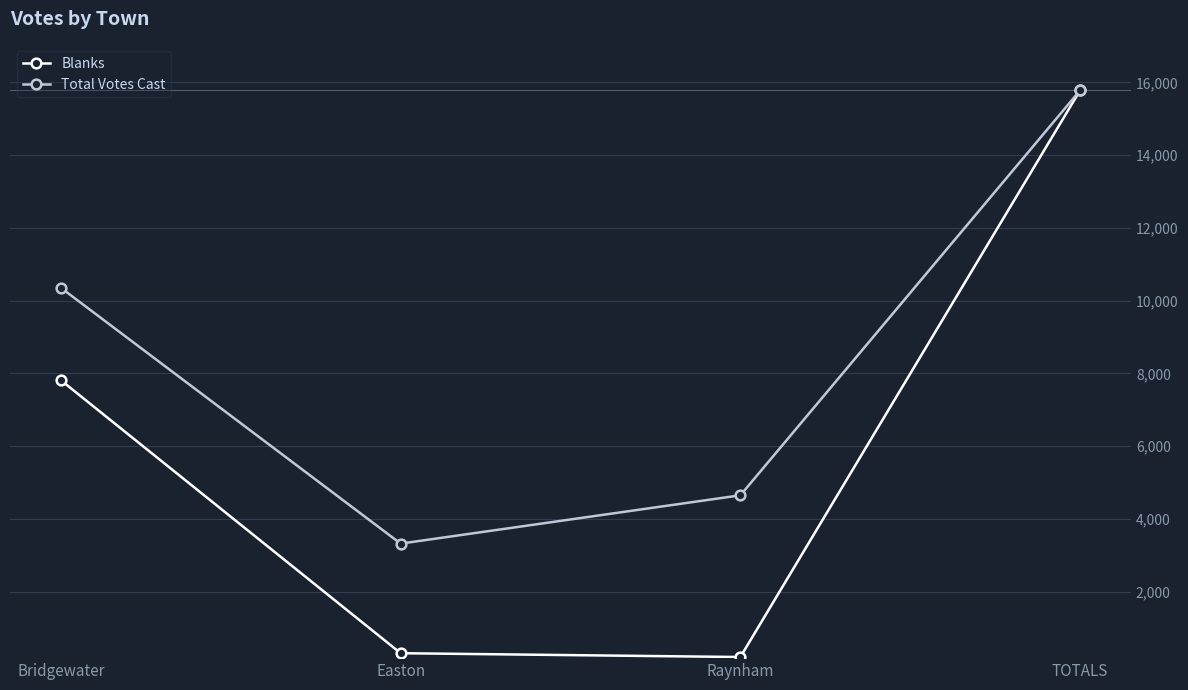

What is the difference between the second highest and second lowest values in the Total Votes Cast series?

5703